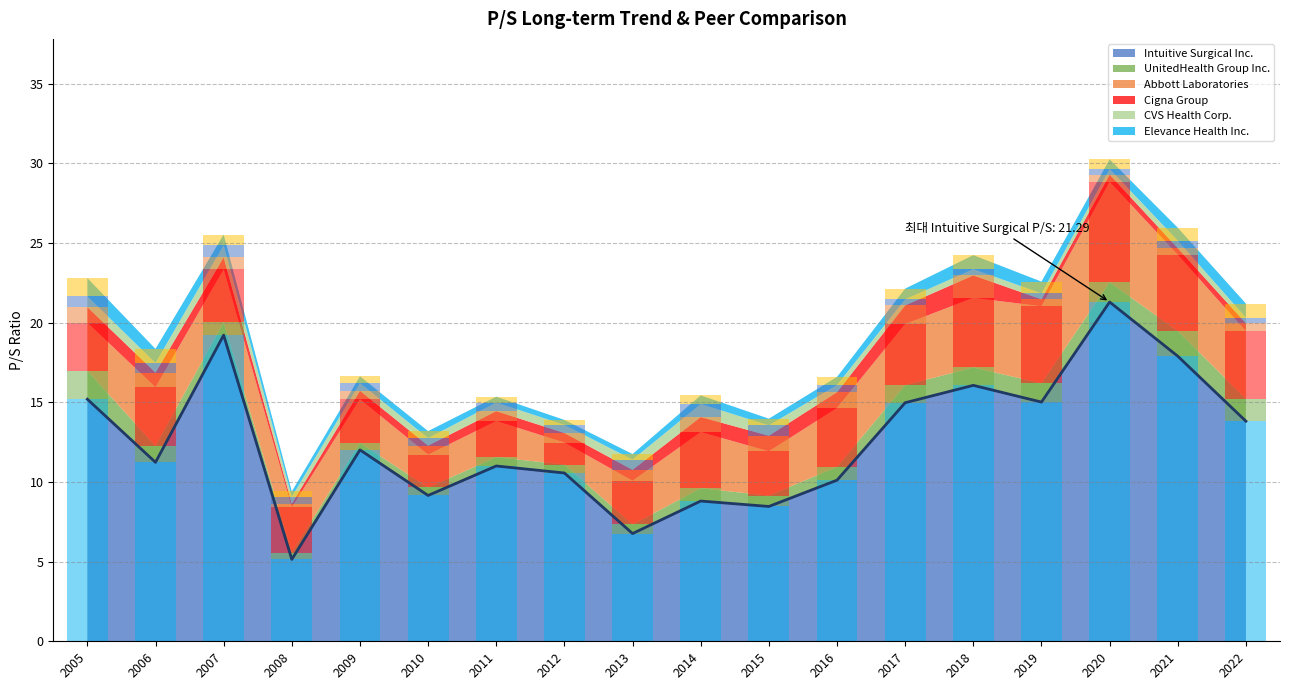

Is it true that Intuitive Surgical Inc. equals 14.7 at 2011?

False